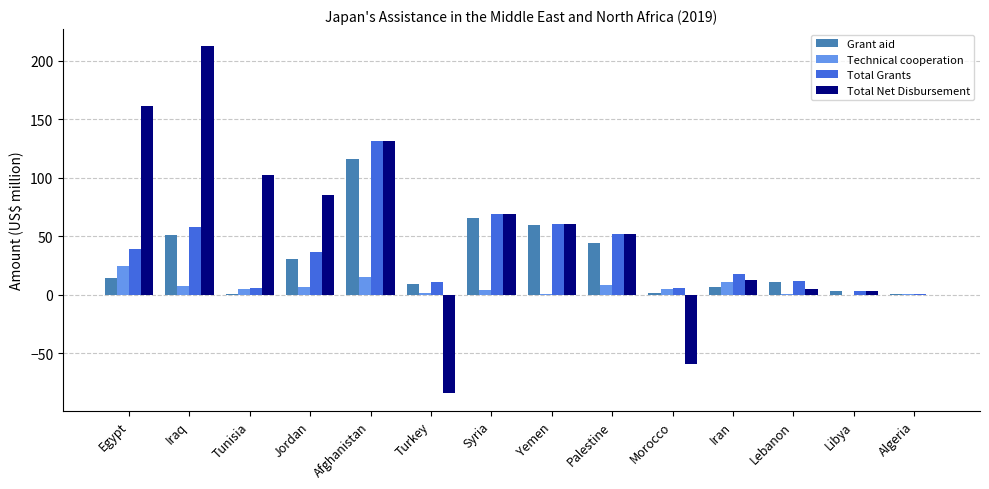

What are all the series names shown in the legend?

Grant aid, Technical cooperation, Total Grants, Total Net Disbursement